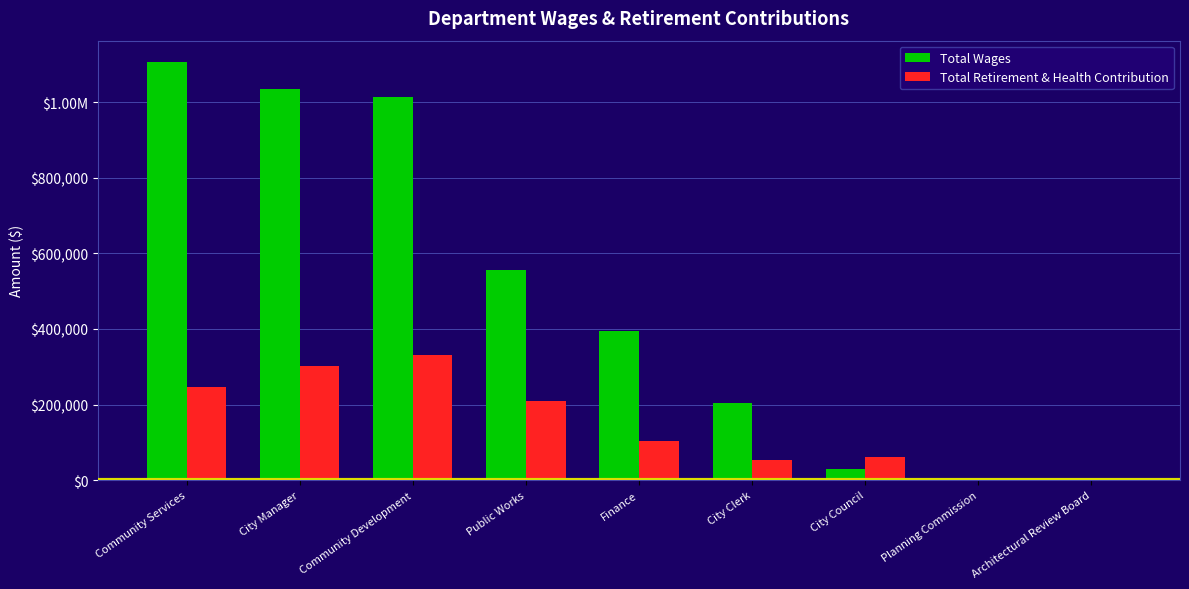

Reading right to left, list all the values displayed in this chart.

Total Wages: Architectural Review Board=1400	Planning Commission=4300	City Council=30000	City Clerk=204619	Finance=394714	Public Works=556921	Community Development=1013805	City Manager=1033700	Community Services=1107432
Total Retirement & Health Contribution: Architectural Review Board=0	Planning Commission=0	City Council=61722	City Clerk=52111	Finance=104439	Public Works=208411	Community Development=332134	City Manager=301151	Community Services=245247